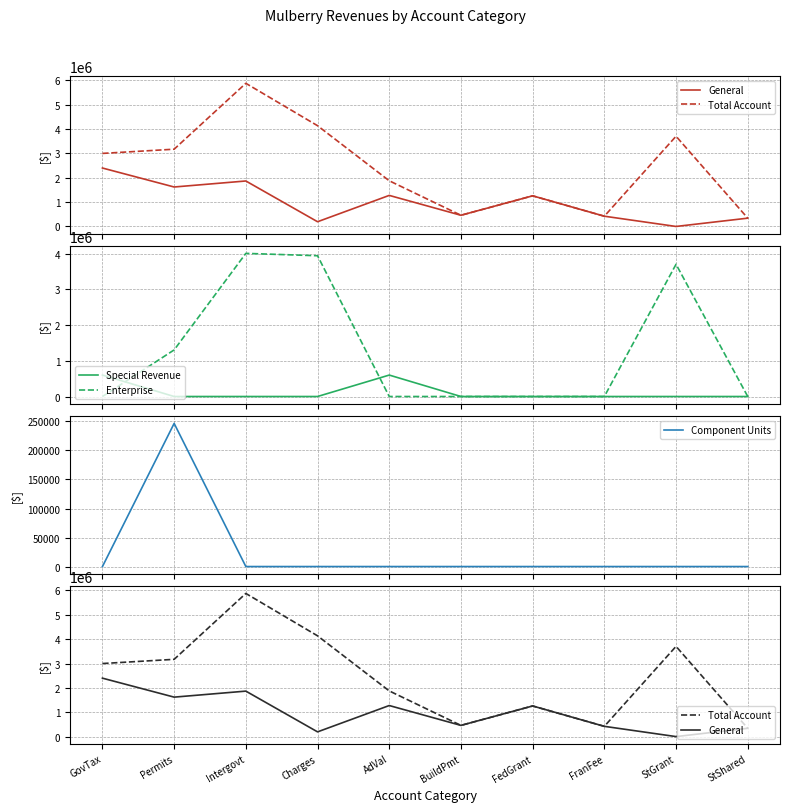

At which category does General reach its first local peak?

Intergovt